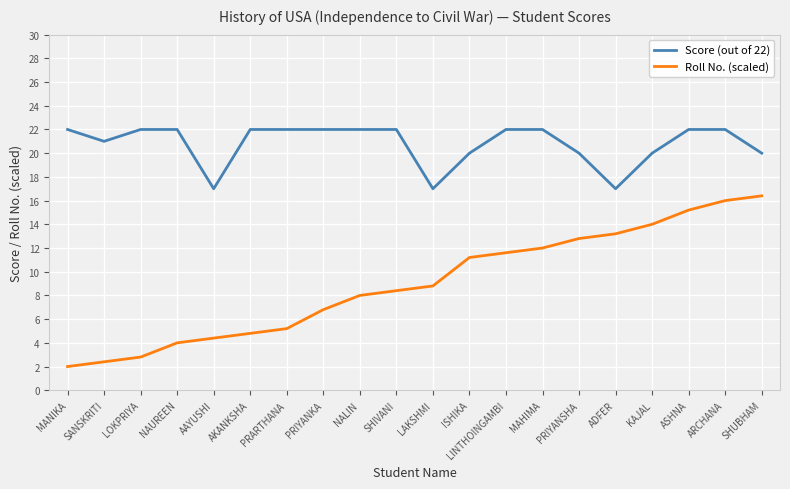

At which category is the sum across all series the highest?

ARCHANA